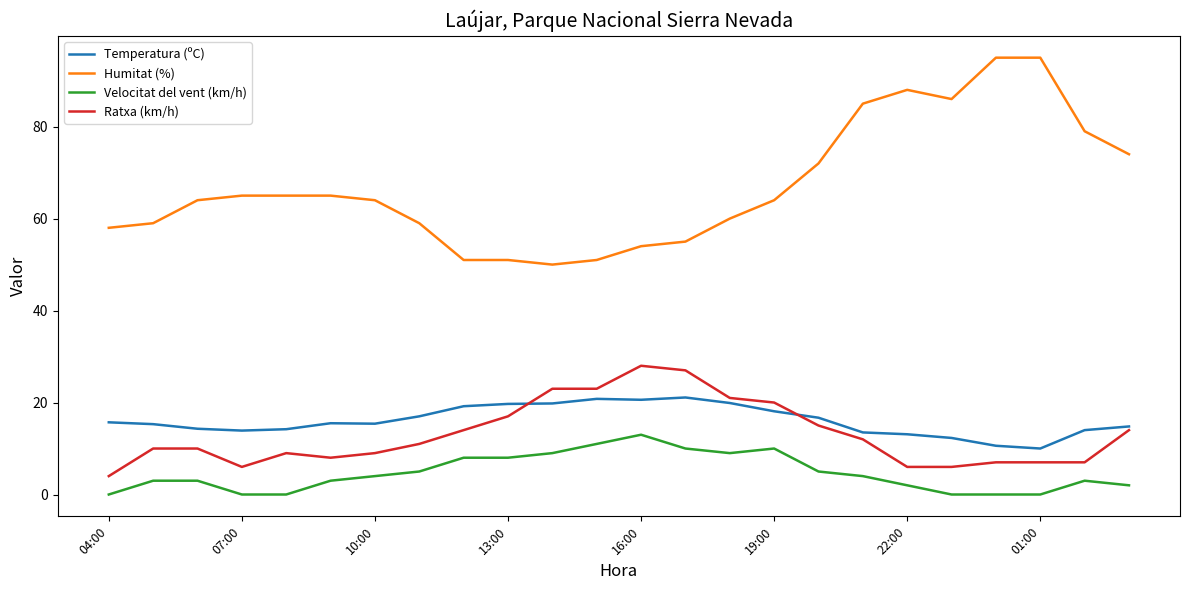

How many series are shown in this chart?

4